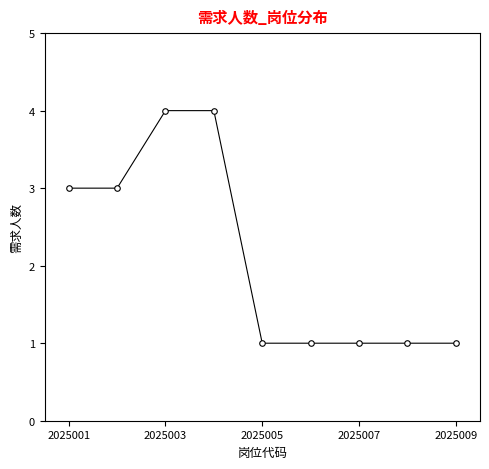

What is the difference between the second highest and minimum values?

3